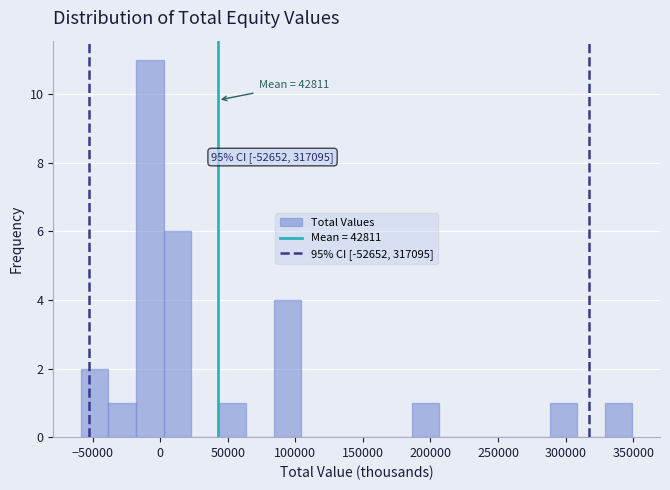

Which range on the x-axis has the tallest bar?

-20000 to 5000